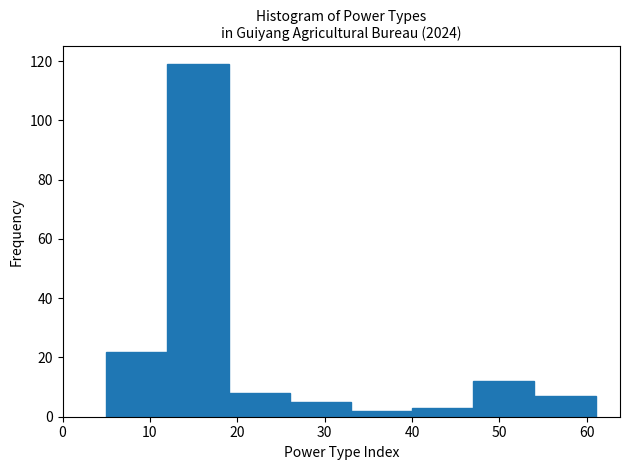

Reading left to right, transcribe this chart: for each bar, give the range it covers on the x-axis and its height. The values are not printed on the chart, so give them approximately, as read against the axis.

5 to 12: 22
12 to 19: 120
19 to 26: 8
26 to 33: 6
33 to 40: 2
40 to 47: 4
47 to 54: 12
54 to 61: 8